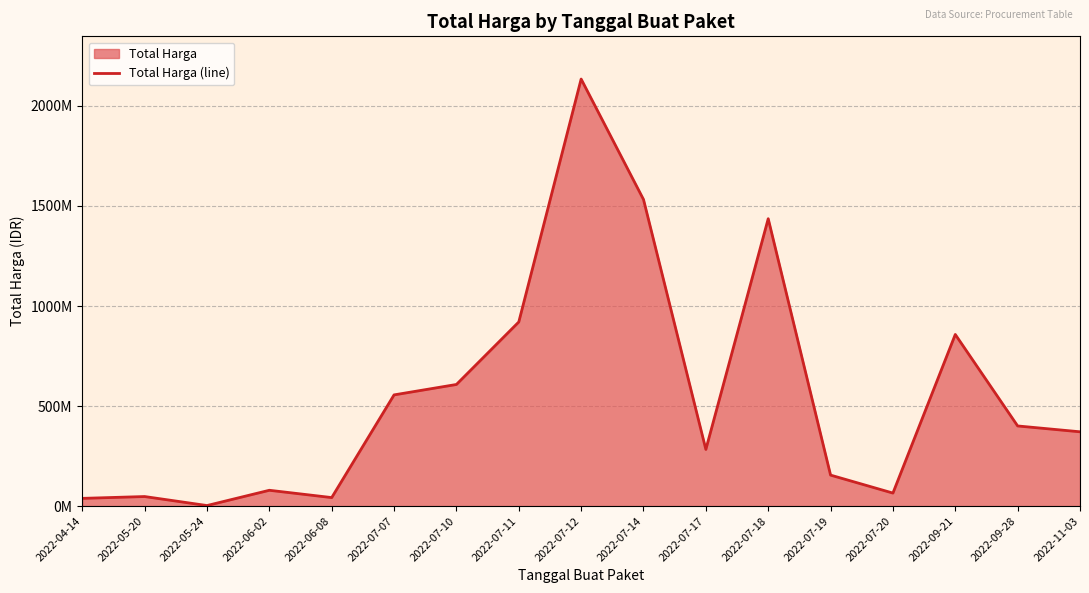

At which label is the value closest to 1068535500?

2022-07-11